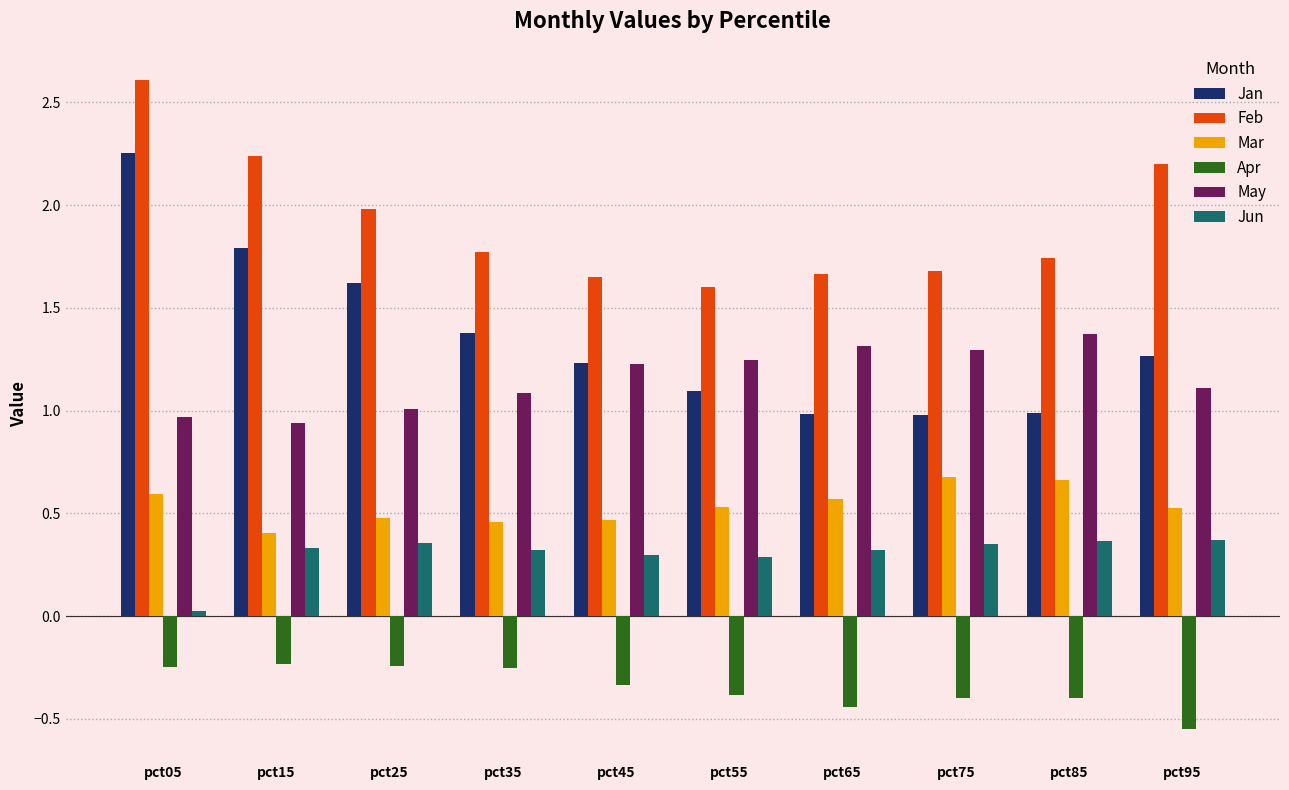

The Apr series shows -0.7 at pct55. True or false?

False